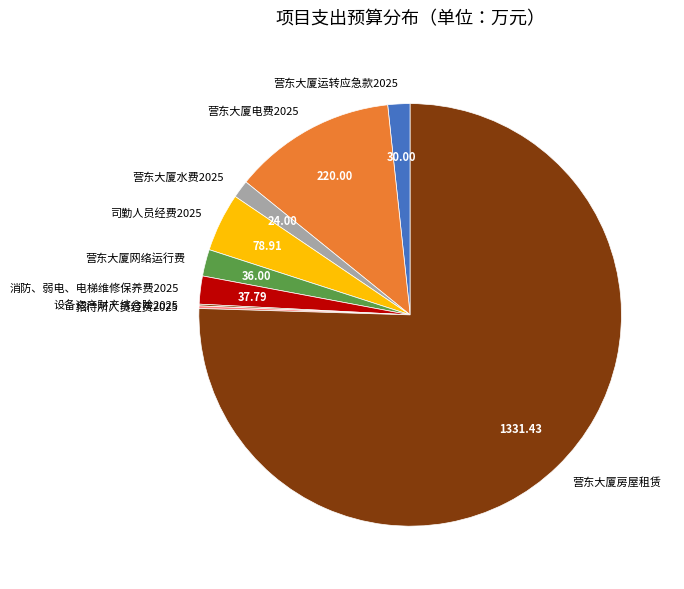

Which slice is the largest?

营东大厦房屋租赁